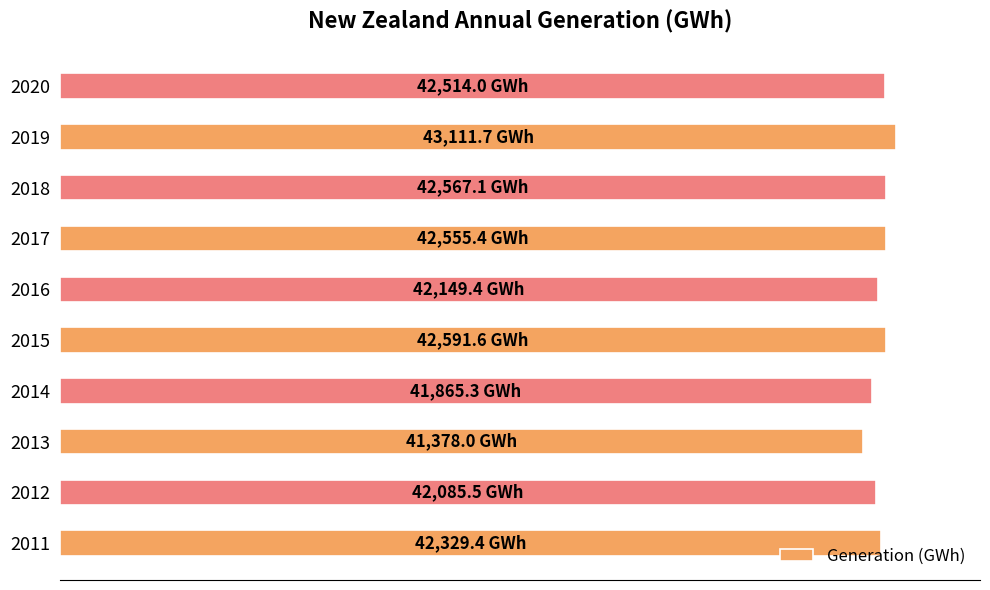

Are the bars horizontal?

Yes